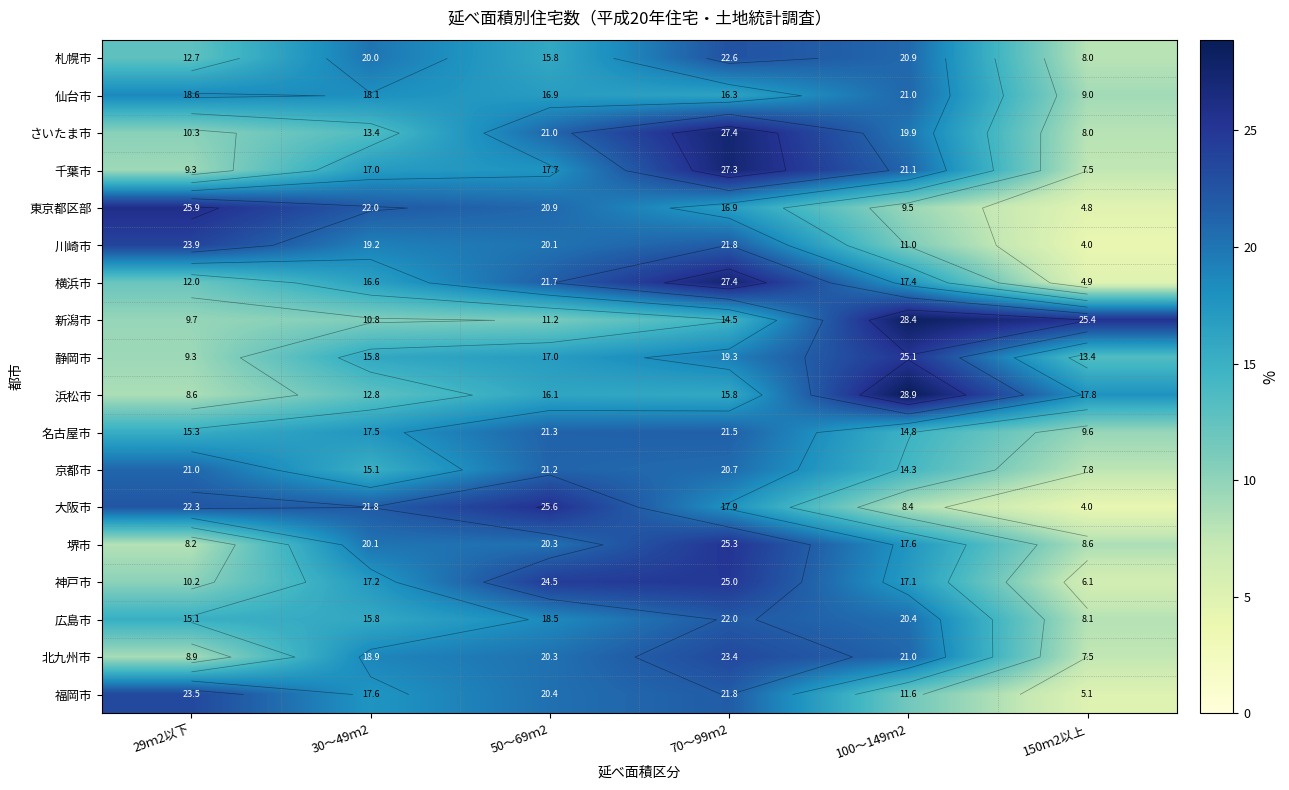

What is the sum of all 東京都区部 values?

100.0